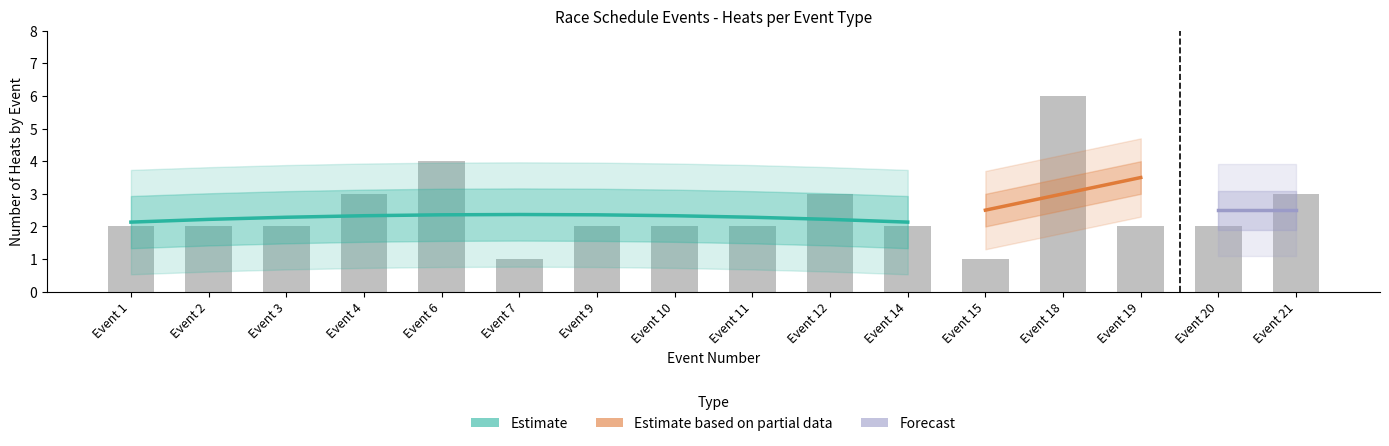

What is the value of the Forecast bar at the 3rd from the left?

2